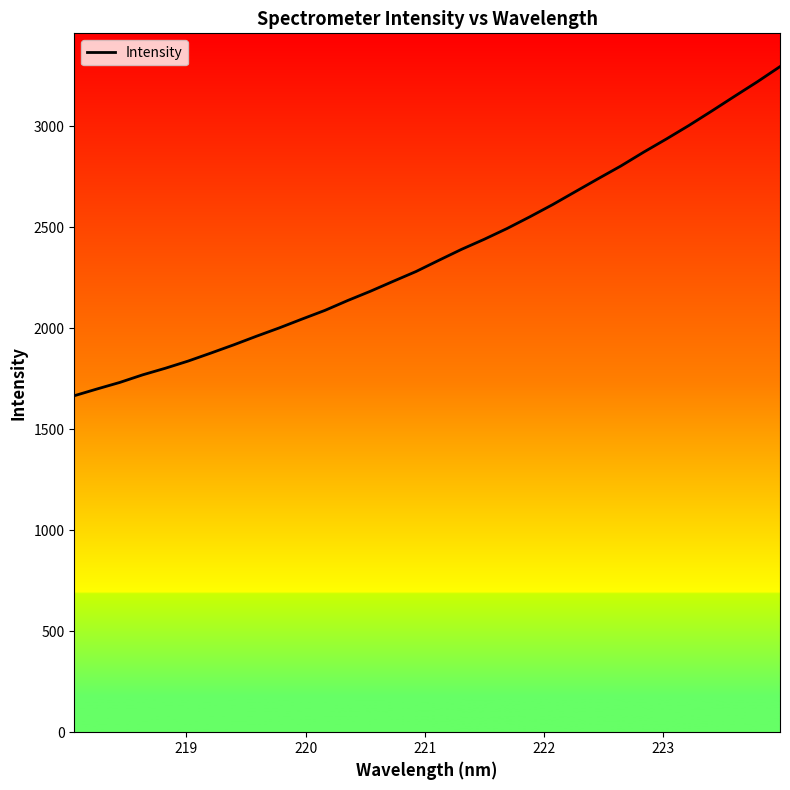

What is the greatest value displayed?

3296.4